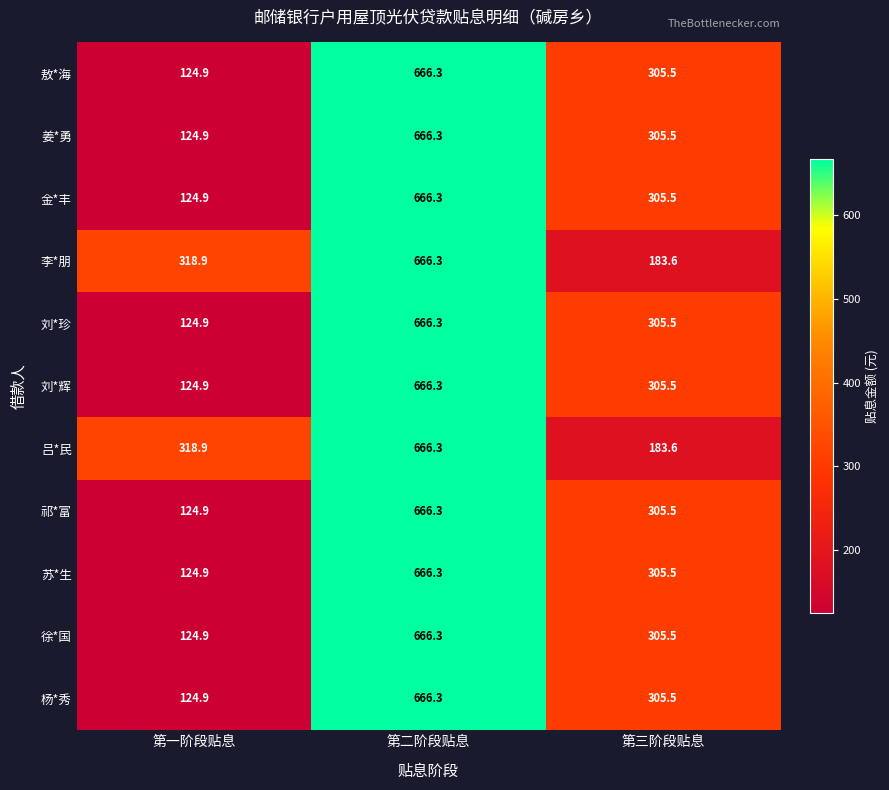

Is the value of 刘*辉 at 第一阶段贴息 greater than the value of 杨*秀 at 第三阶段贴息?

No